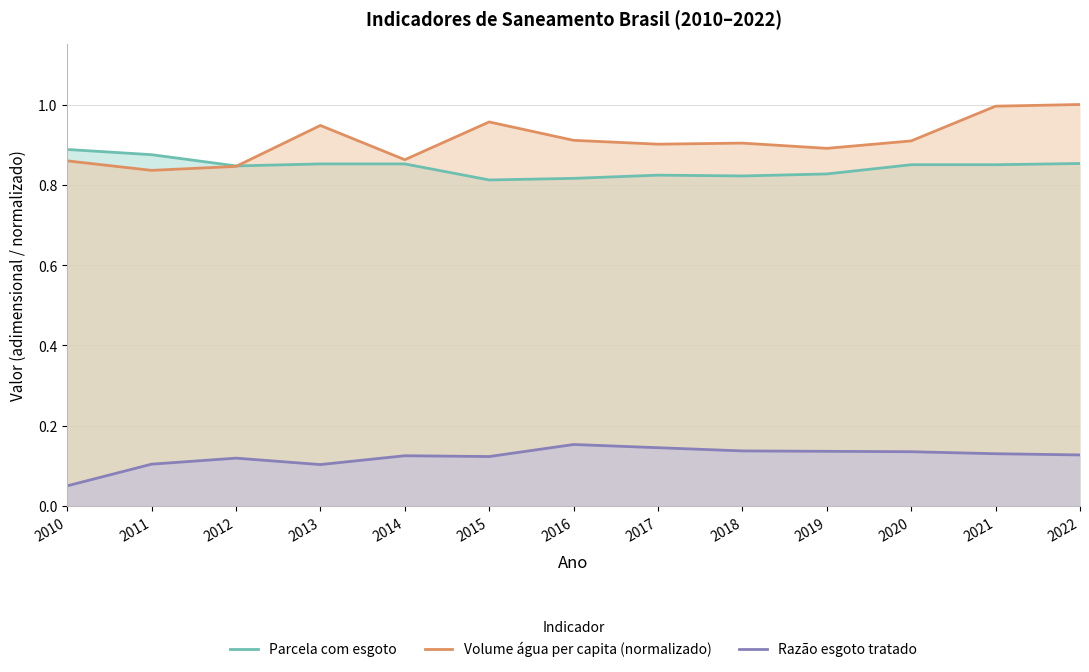

Which series has the largest total across all categories?

Volume água per capita (normalizado)